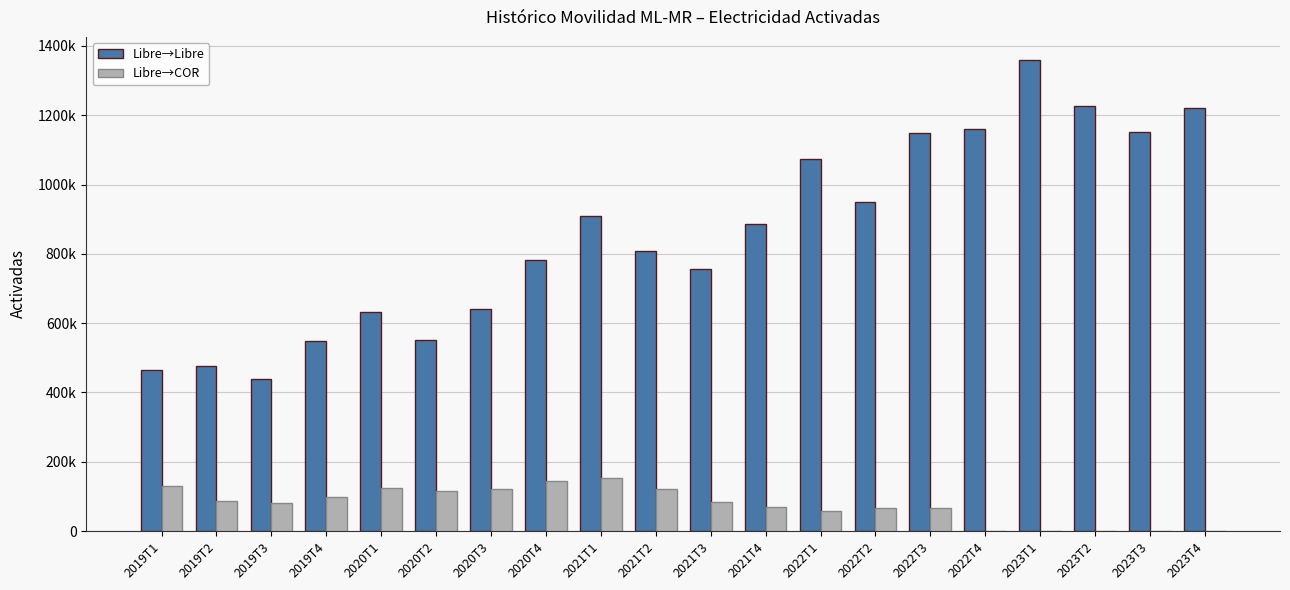

At which label is Libre→COR closest to 76834?

2019T3